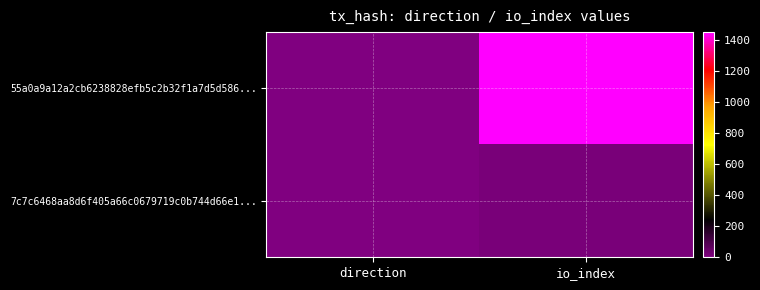

What is the difference between the highest and lowest values at io_index?

1438